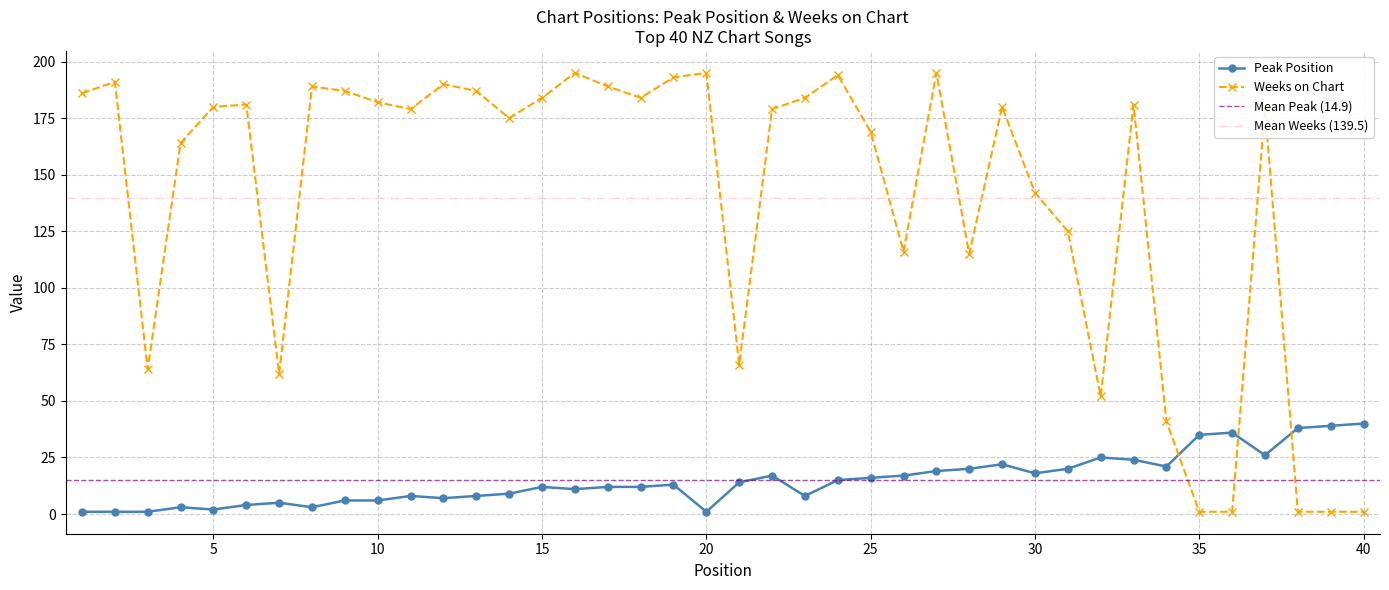

Reading left to right, extract all data points from this chart.

Peak Position: 1=1	2=1	3=1	4=3	5=2	6=4	7=5	8=3	9=6	10=6	11=8	12=7	13=8	14=9	15=12	16=11	17=12	18=12	19=13	20=1	21=14	22=17	23=8	24=15	25=16	26=17	27=19	28=20	29=22	30=18	31=20	32=25	33=24	34=21	35=35	36=36	37=26	38=38	39=39	40=40
Weeks on Chart: 1=186	2=191	3=64	4=164	5=180	6=181	7=62	8=189	9=187	10=182	11=179	12=190	13=187	14=175	15=184	16=195	17=189	18=184	19=193	20=195	21=66	22=179	23=184	24=194	25=169	26=116	27=195	28=115	29=180	30=142	31=125	32=52	33=181	34=41	35=1	36=1	37=179	38=1	39=1	40=1